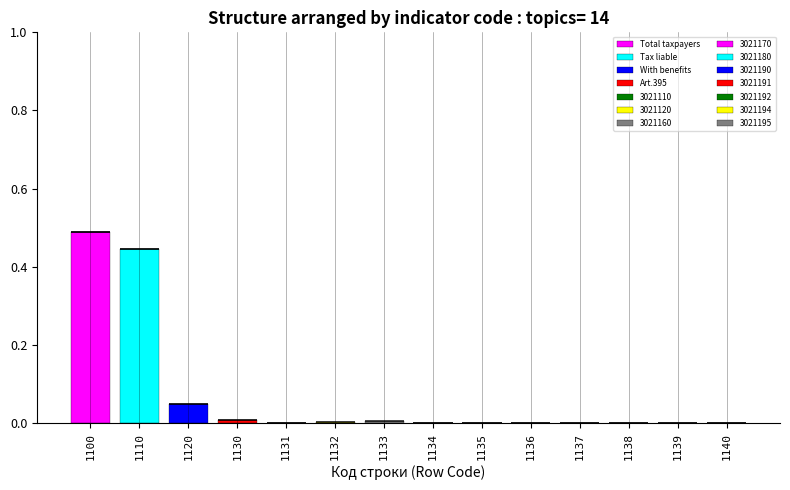

Does the chart contain stacked bars?

Yes